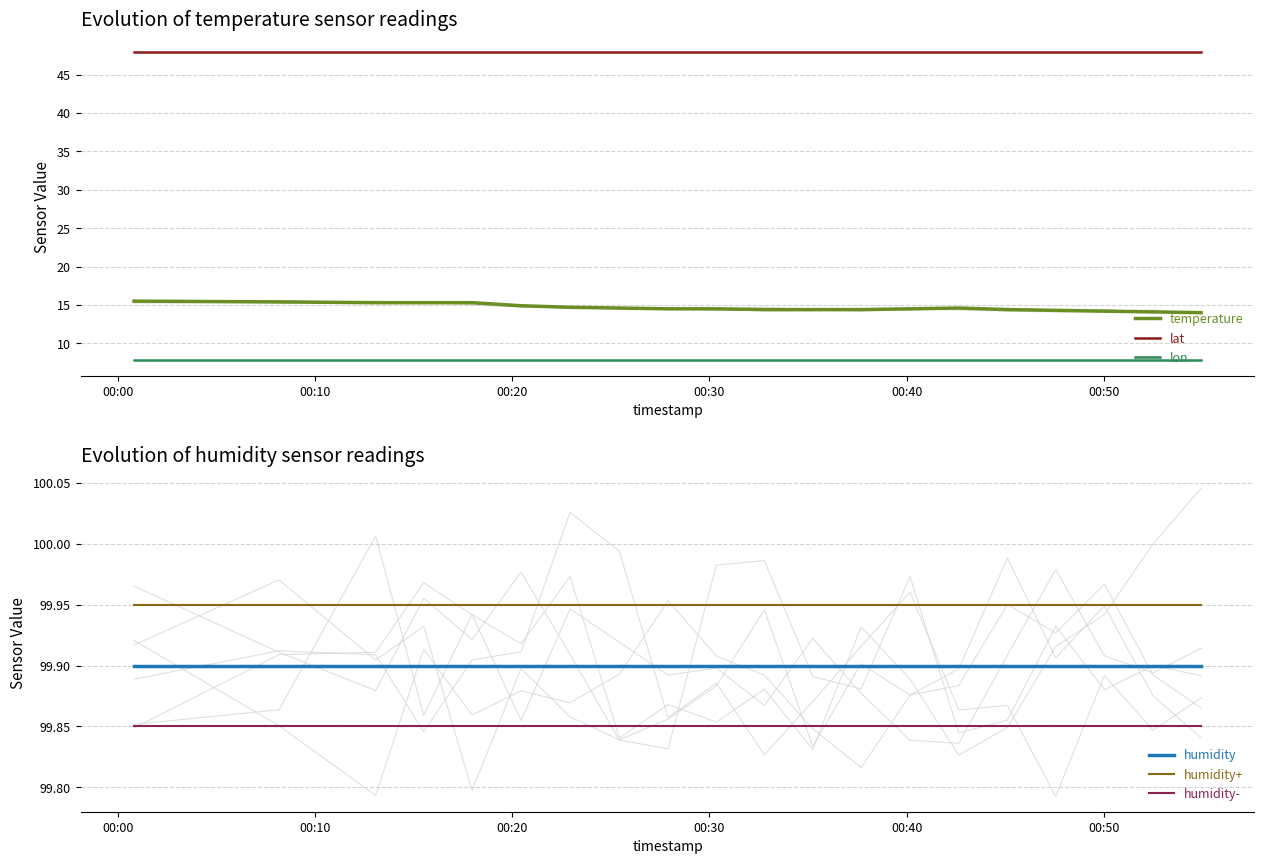

Which series has the widest spread of values?

temperature